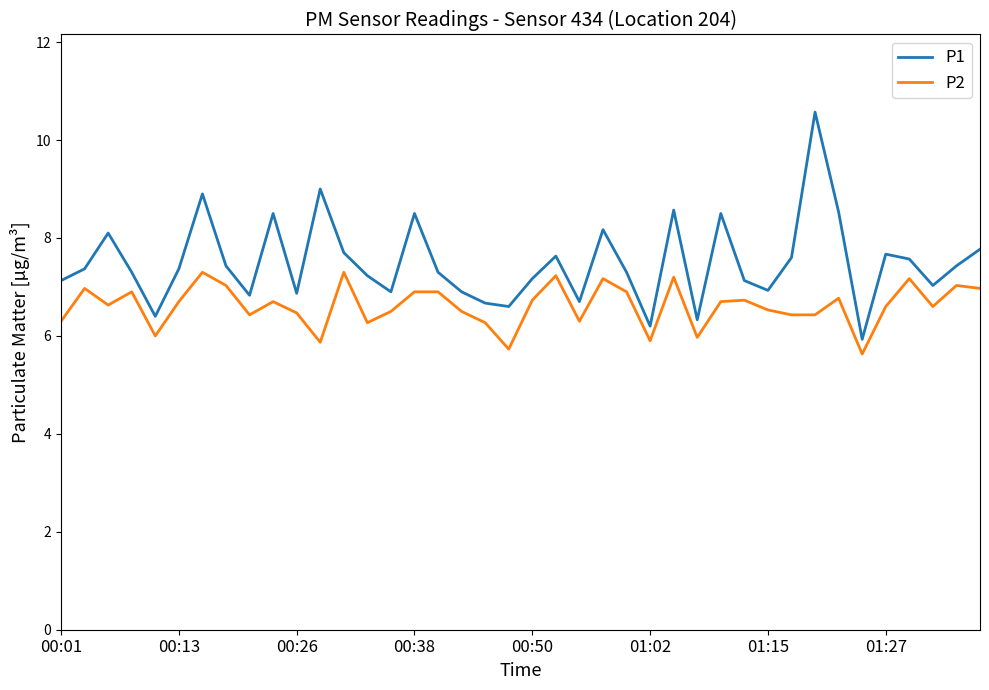

Count the number of categories in the chart.

40